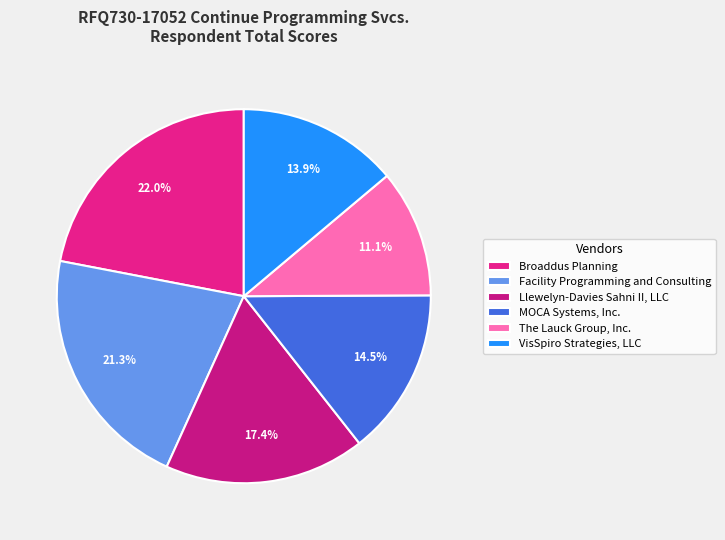

To the nearest percent, what is the combined percentage of MOCA Systems, Inc. and The Lauck Group, Inc.?

26%